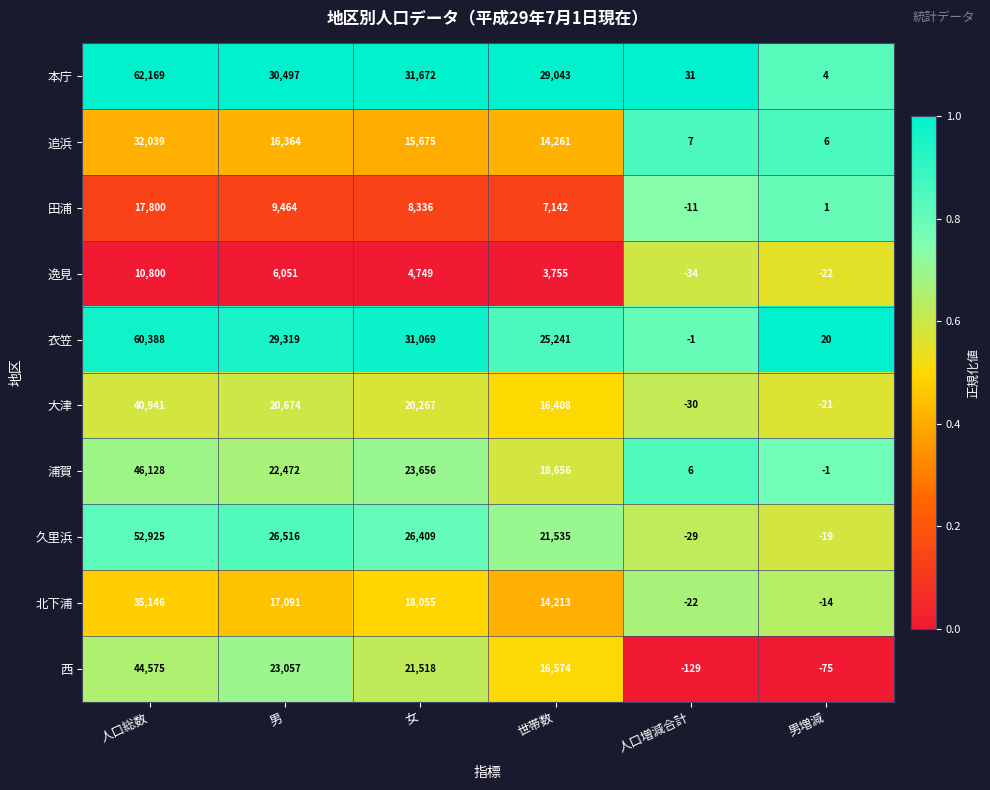

Which category has the lowest value across all series?

人口増減合計